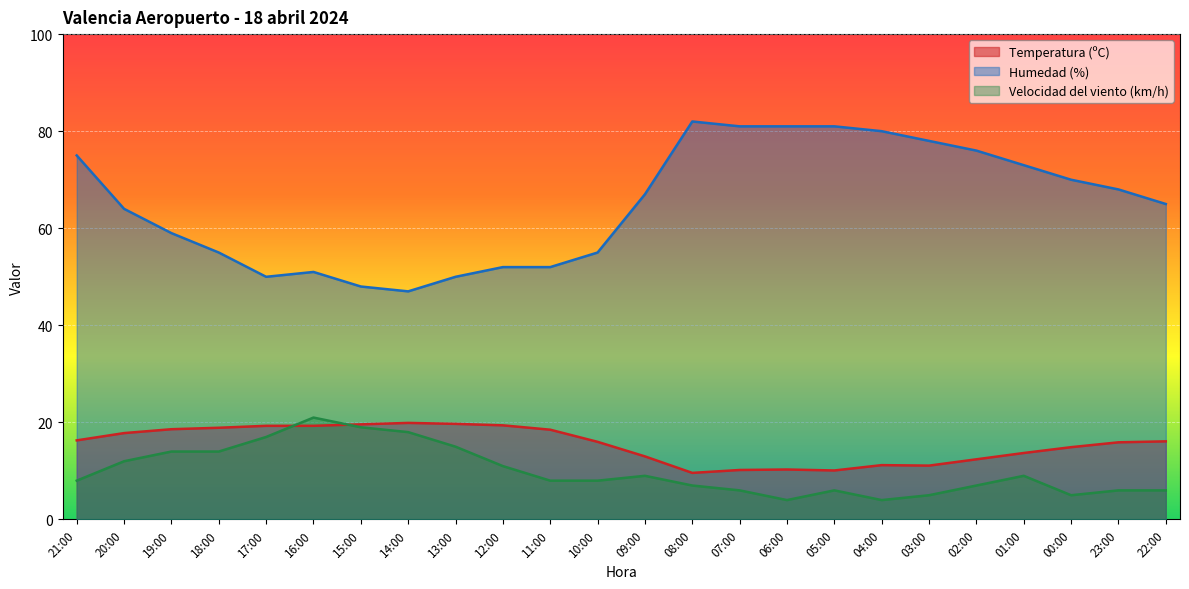

At which label does Humedad (%) reach its minimum?

14:00